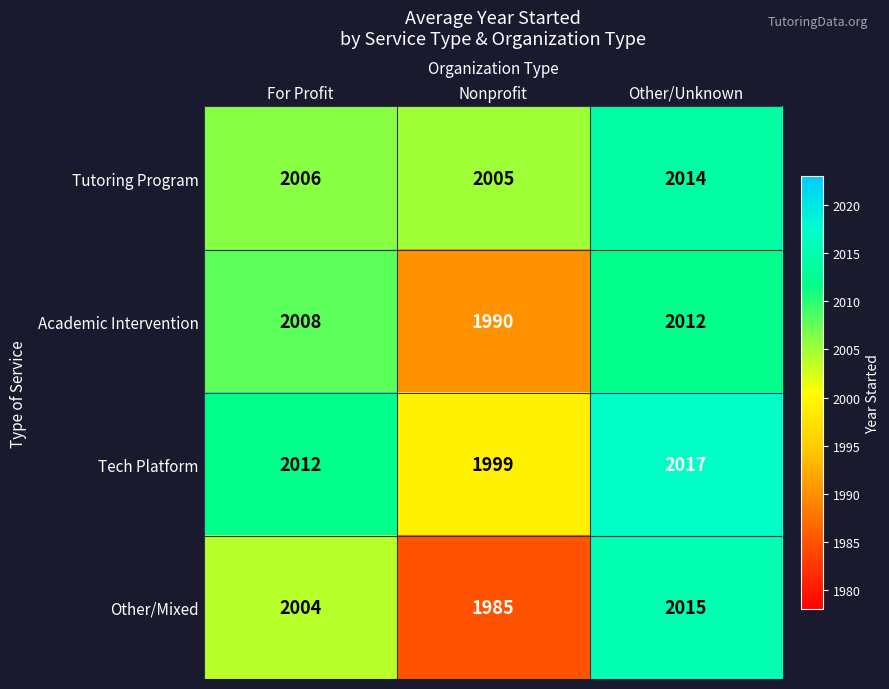

Reading left to right, list all the values displayed in this chart.

Tutoring Program: 2006	2005	2014
Academic Intervention: 2008	1990	2012
Tech Platform: 2012	1999	2017
Other/Mixed: 2004	1985	2015